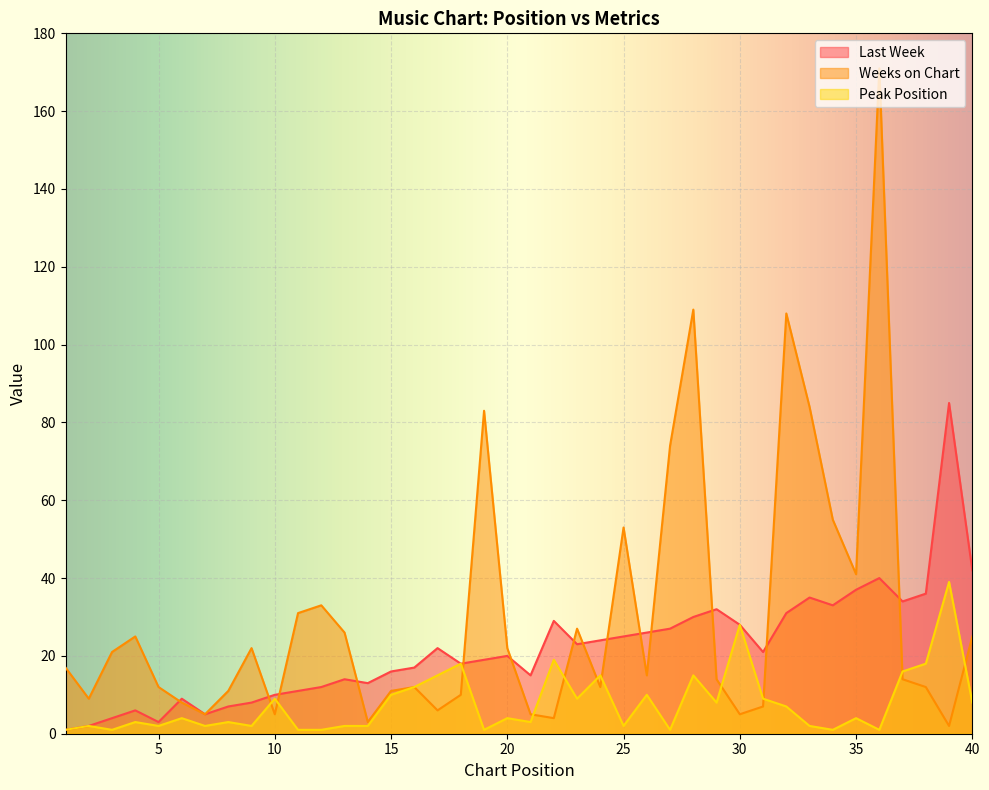

What is the sum of the Peak Position values at 23 and 30?

37